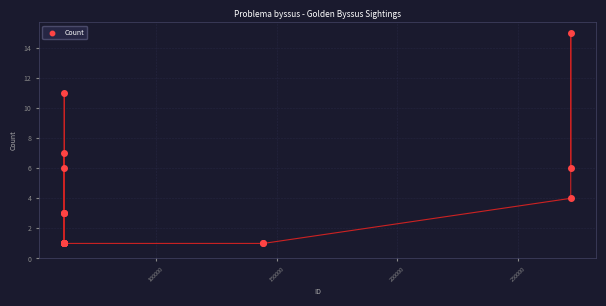

What Y value in the scatter plot is closest to 8?

7